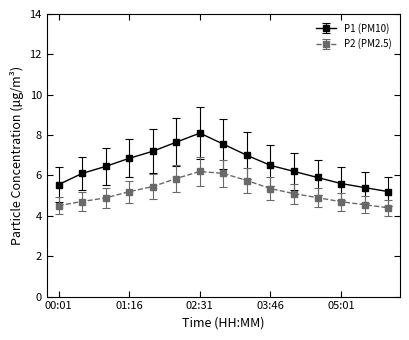

Which series has the largest total across all categories?

P1 (PM10)